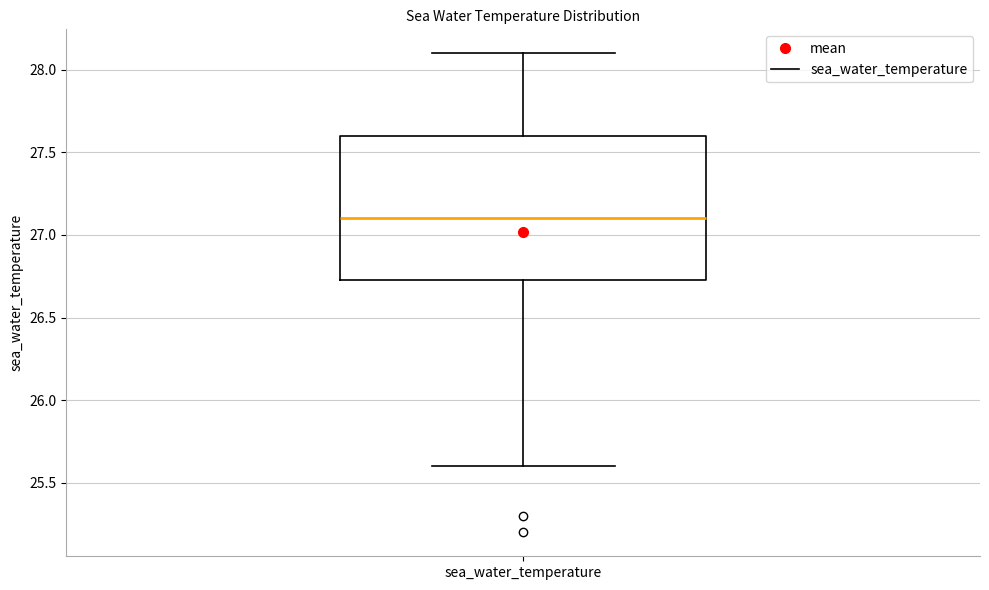

Read this box plot against the y-axis: the position of the median line, the range covered by the box, and the ends of both whiskers. The values are not printed on the chart, so give them approximately, as read against the axis.

median 27.10, box 26.75 to 27.60, whiskers 25.60 to 28.10